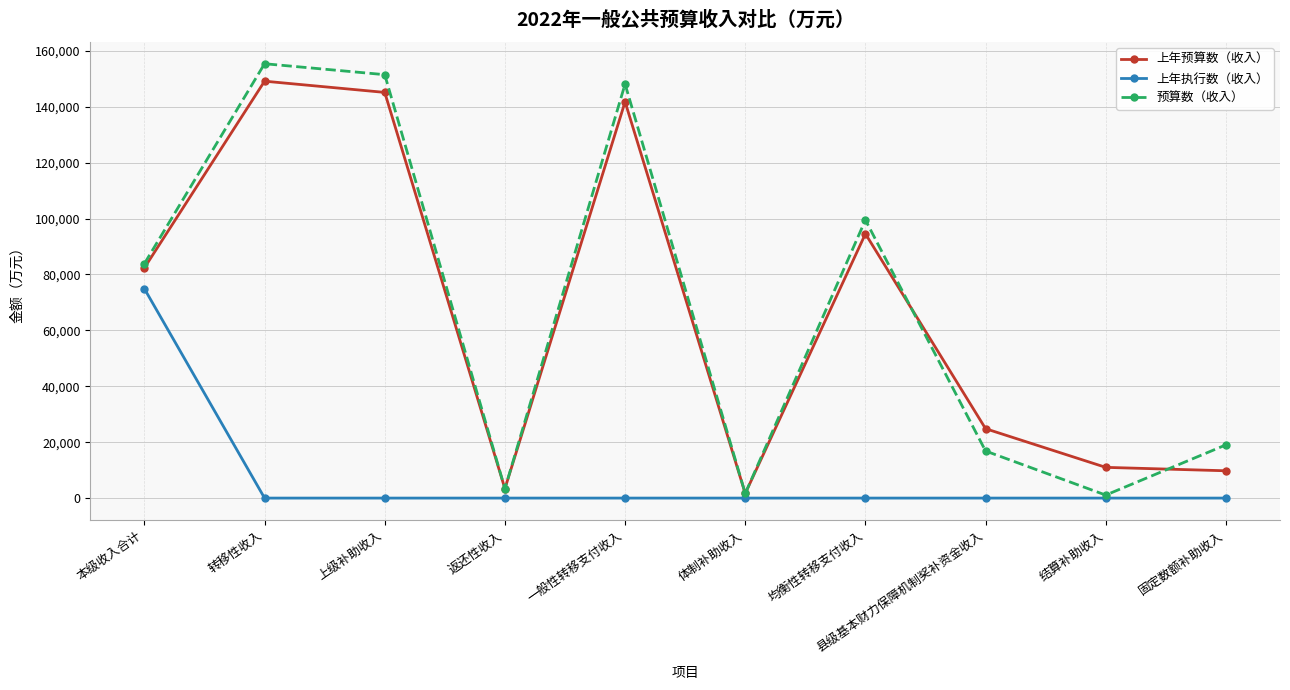

The value of 预算数（收入） at 固定数额补助收入 is 19041.0. True or false?

True